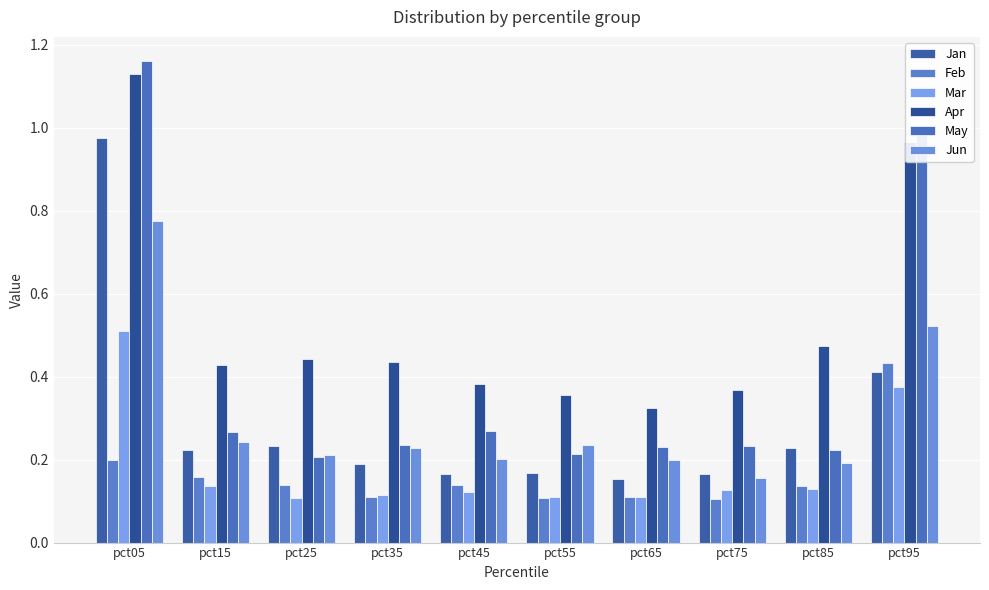

How many data points does each series have?

10